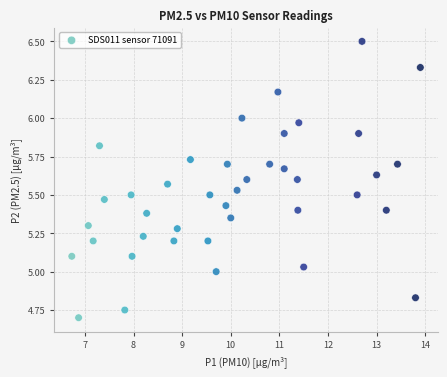

What is the range of X values (max minus min)?

7.2